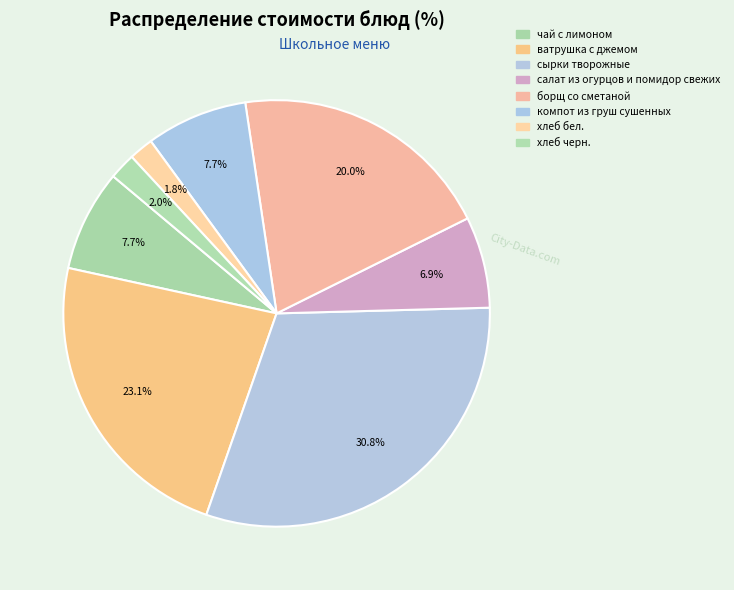

Which has a higher value, сырки творожные or хлеб черн.?

сырки творожные